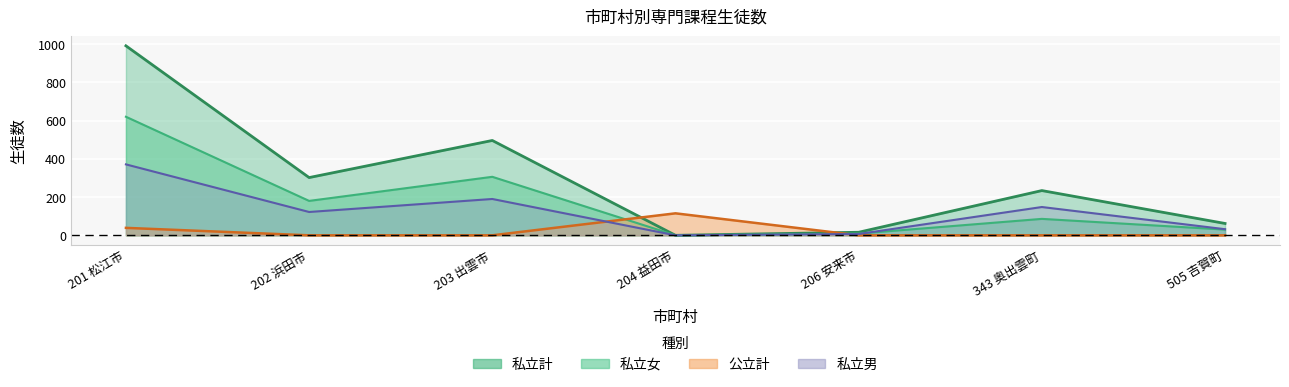

What is the sum of all 私立女 values?

1231